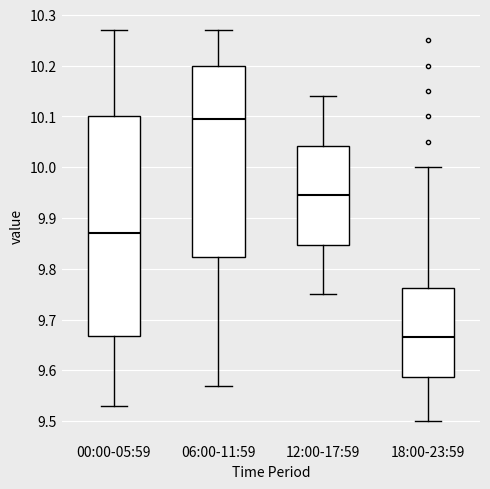

Reading left to right, read every box against the y-axis: the position of its median line, the range the box covers, and the ends of its whiskers. The values are not printed on the chart, so give them approximately, as read against the axis.

00:00-05:59: median 9.87, box 9.67 to 10.10, whiskers 9.53 to 10.27
06:00-11:59: median 10.10, box 9.82 to 10.20, whiskers 9.57 to 10.27
12:00-17:59: median 9.95, box 9.85 to 10.04, whiskers 9.75 to 10.14
18:00-23:59: median 9.67, box 9.59 to 9.76, whiskers 9.50 to 10.00